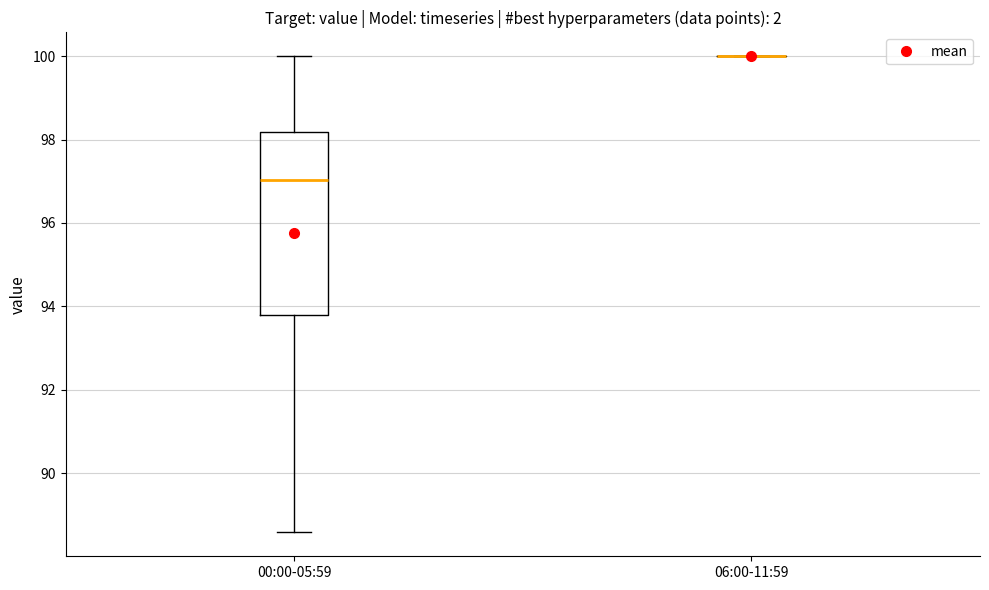

Reading left to right, transcribe this box plot: for each box, give where its median line is, the range the box spans, and where its two whiskers end, as read against the y-axis. The values are not printed on the chart, so give them approximately, as read against the axis.

00:00-05:59: median 97.0, box 93.8 to 98.2, whiskers 88.6 to 100.0
06:00-11:59: box collapsed to a line at 100.0, whiskers 100.0 to 100.0